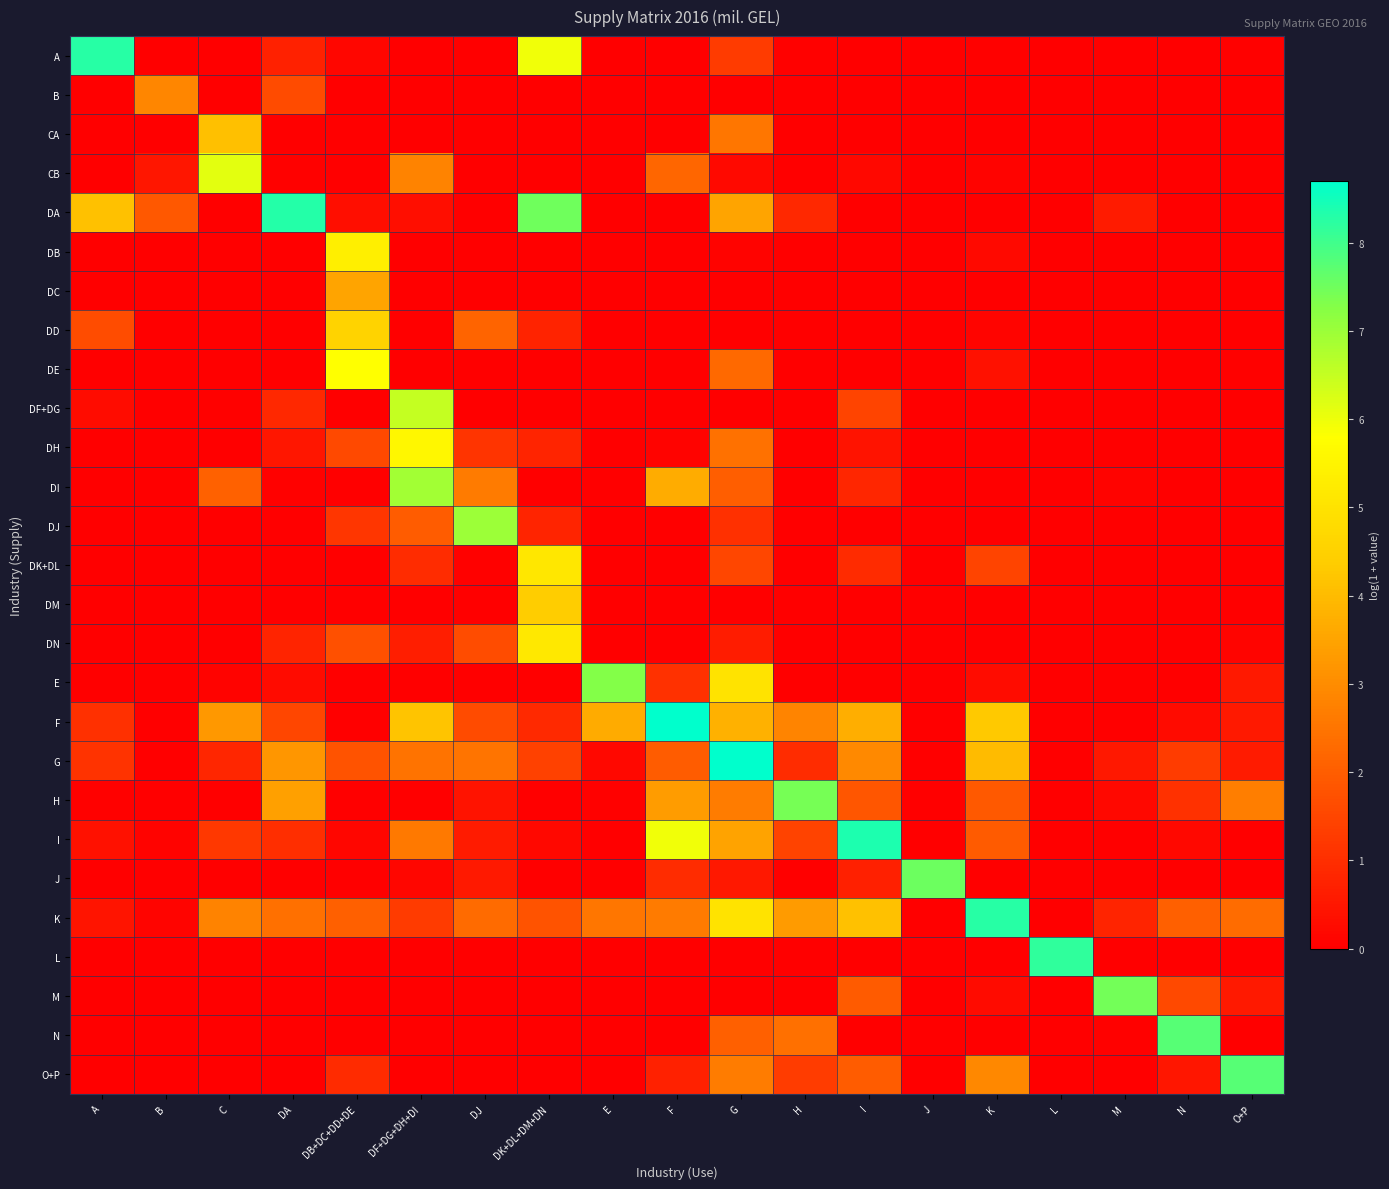

How many data points does each series have?

19